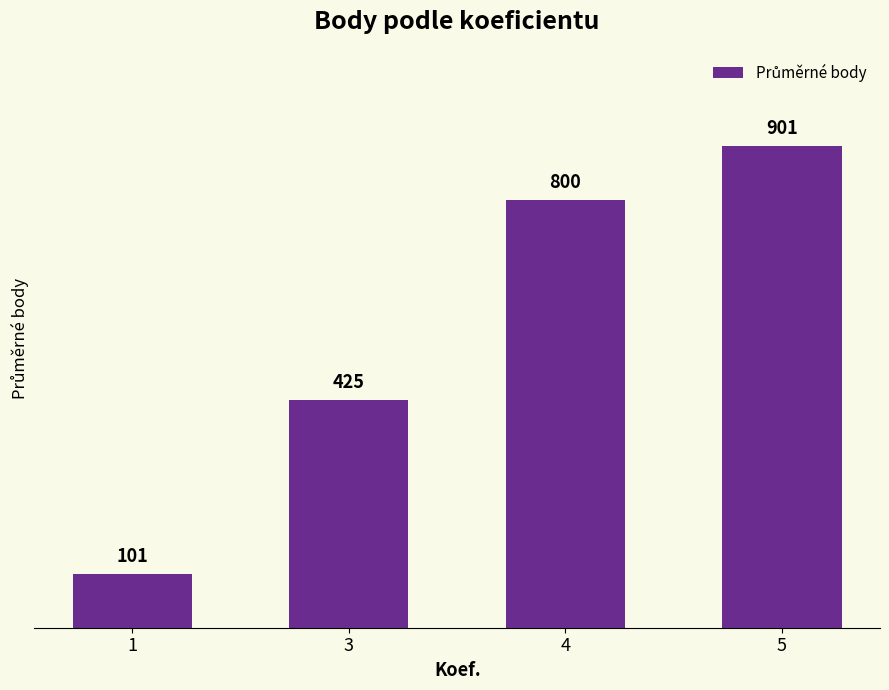

Approximately how many times larger is the value at 3 compared to 1?

4.2